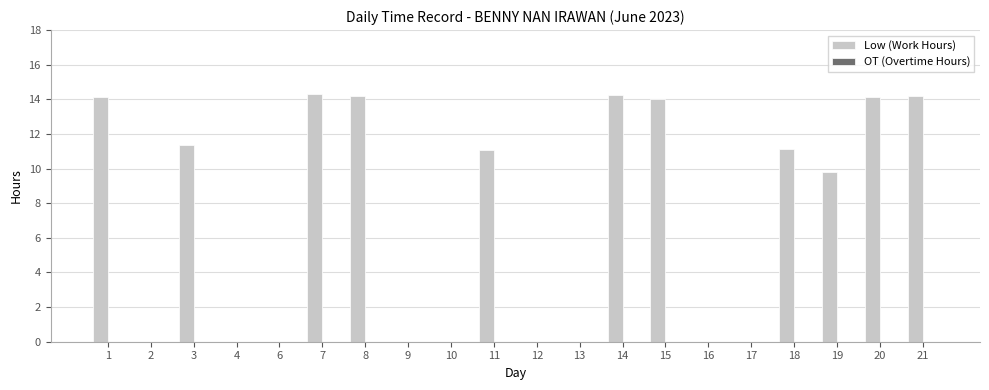

How many distinct data groups are displayed?

1